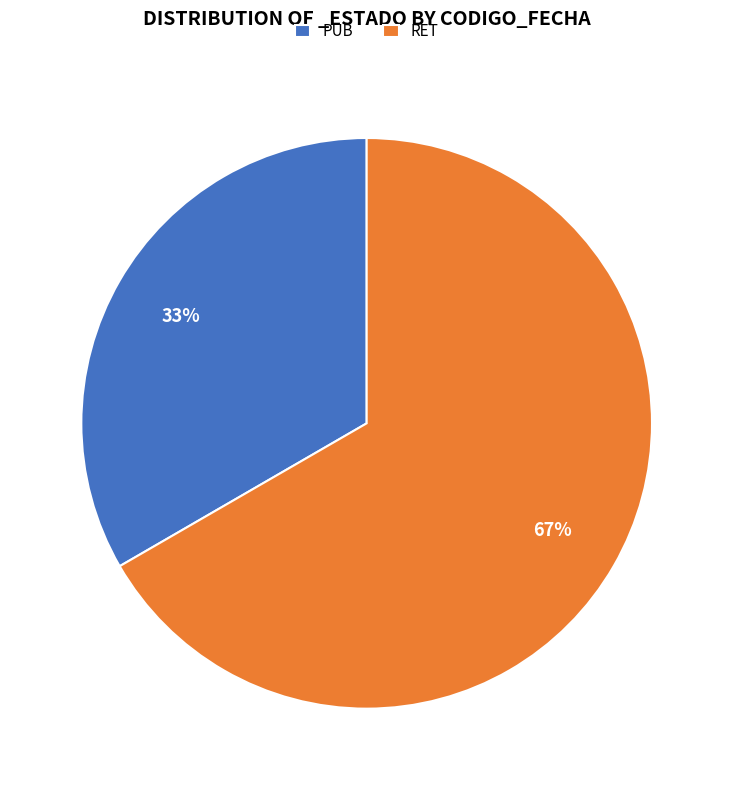

What is the ratio of the value at PUB to the value at RET?

0.5